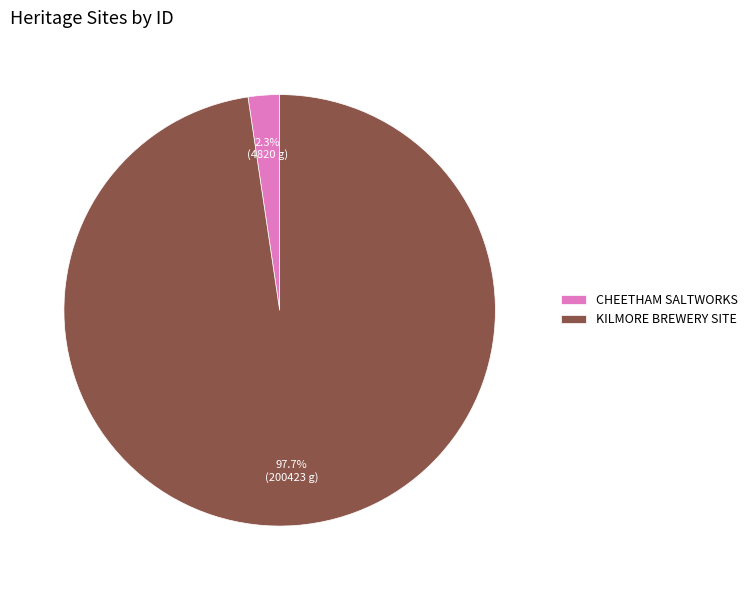

Which slice is the largest?

KILMORE BREWERY SITE